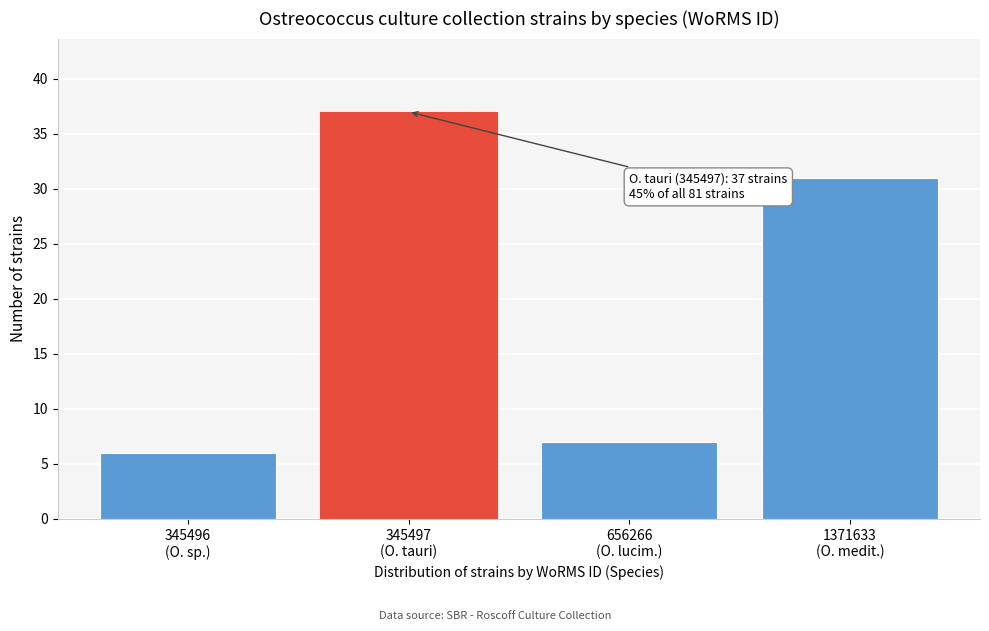

Reading left to right, list all the values displayed in this chart.

6	37	7	31